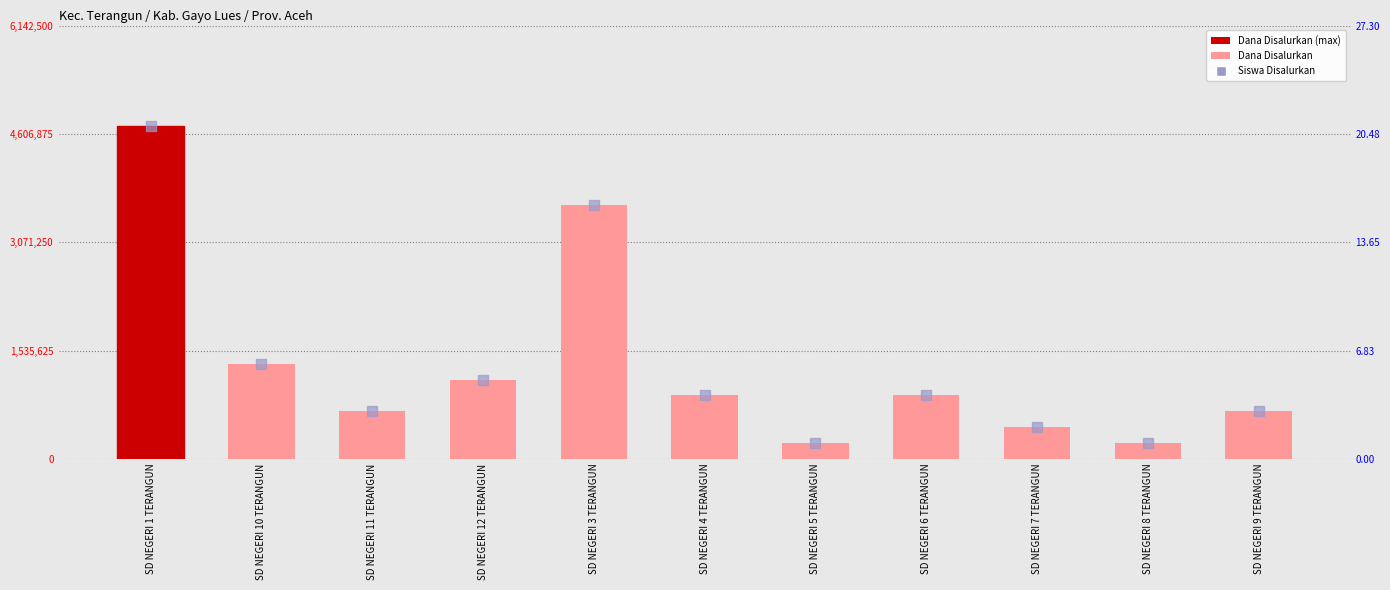

What is the total value across all series at SD NEGERI 11 TERANGUN?

6.0